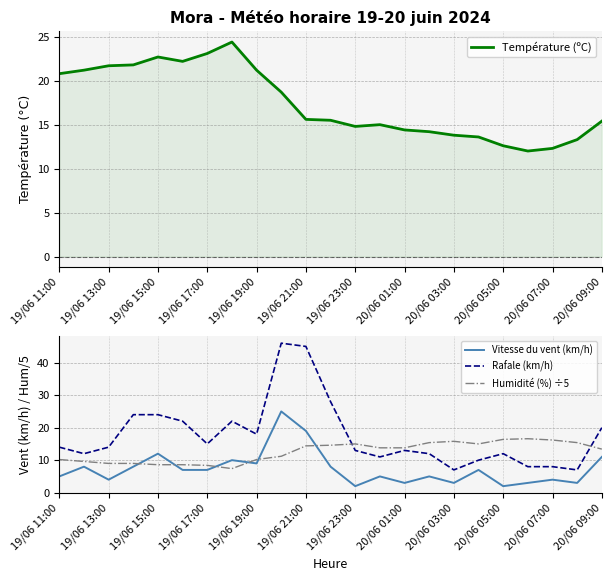

What is the highest value of the Rafale (km/h) series?

46.0